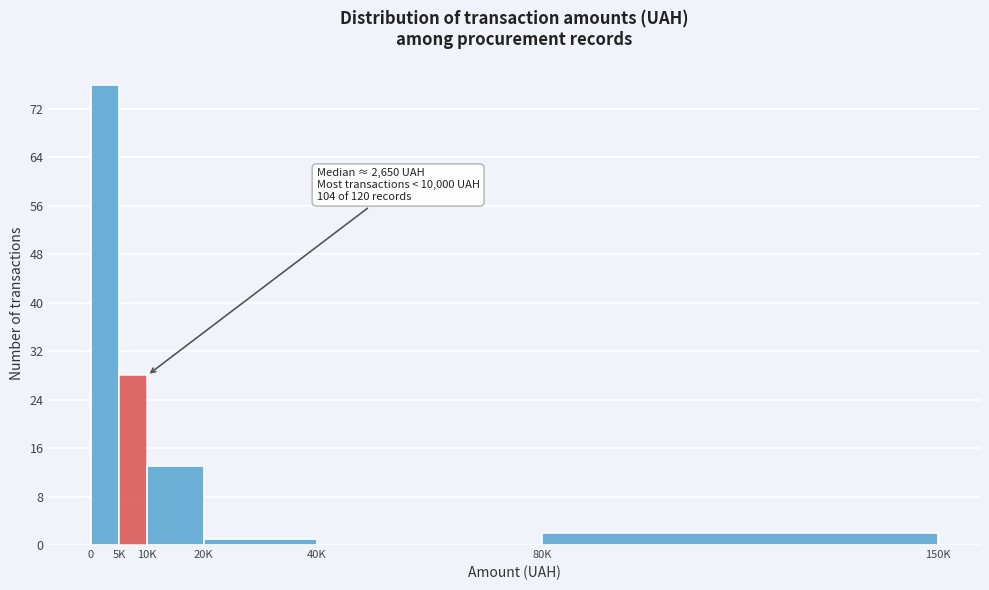

Reading right to left, what are all the values shown in this chart?

80K=2	40K=0	20K=1	10K=13	5K=28	0=76